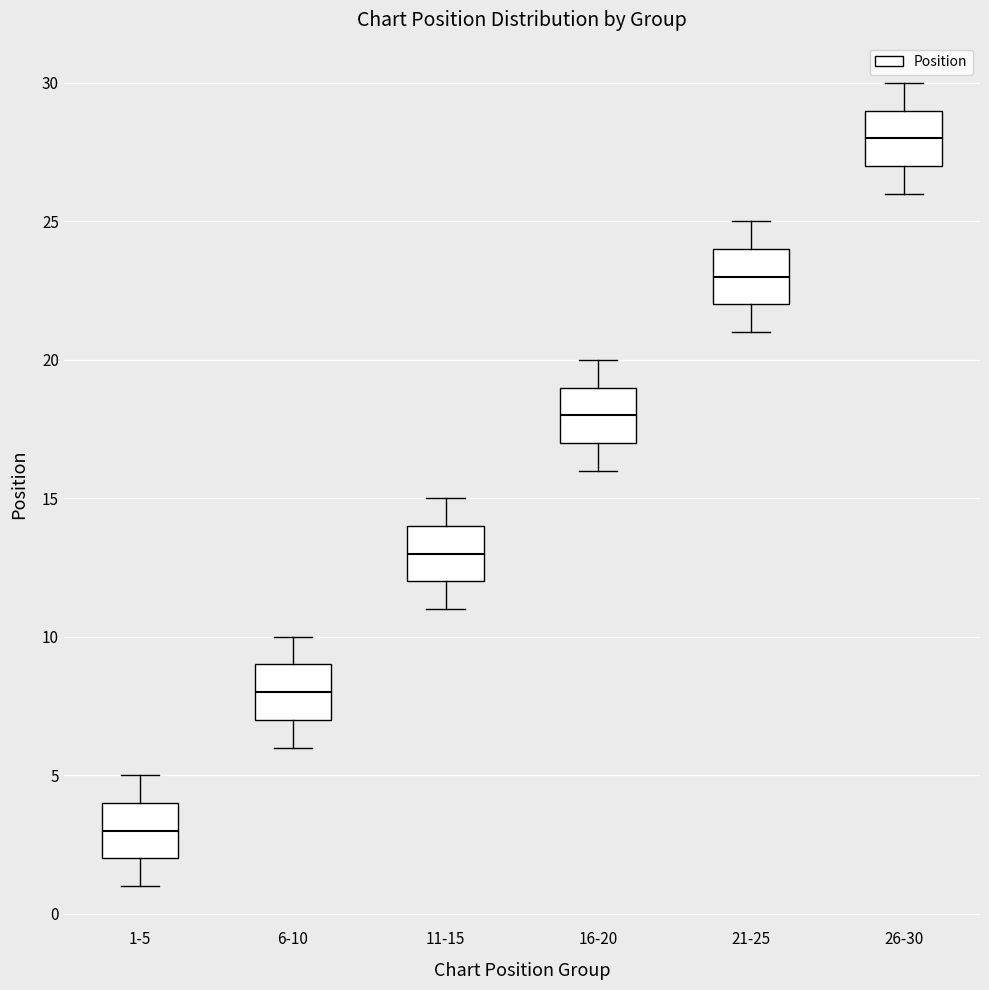

Where does the median line of the box for 11-15 sit on the y-axis? The values are not printed on the chart, so give them approximately, as read against the axis.

13